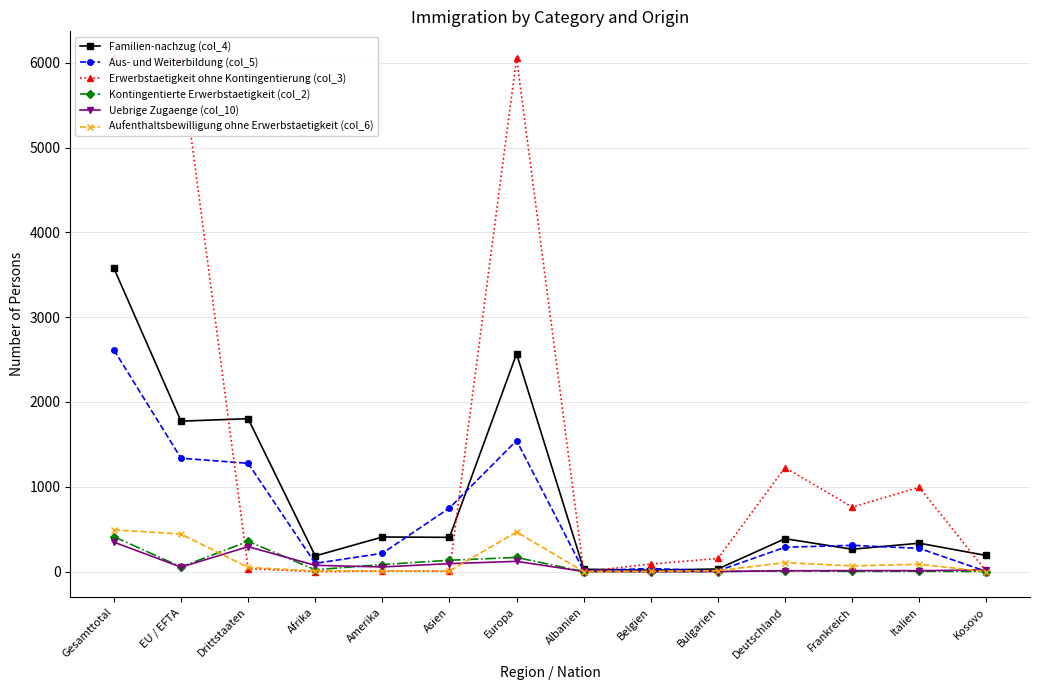

What is the sum of the Aus- und Weiterbildung (col_5) values at Gesamttotal and Asien?

3364